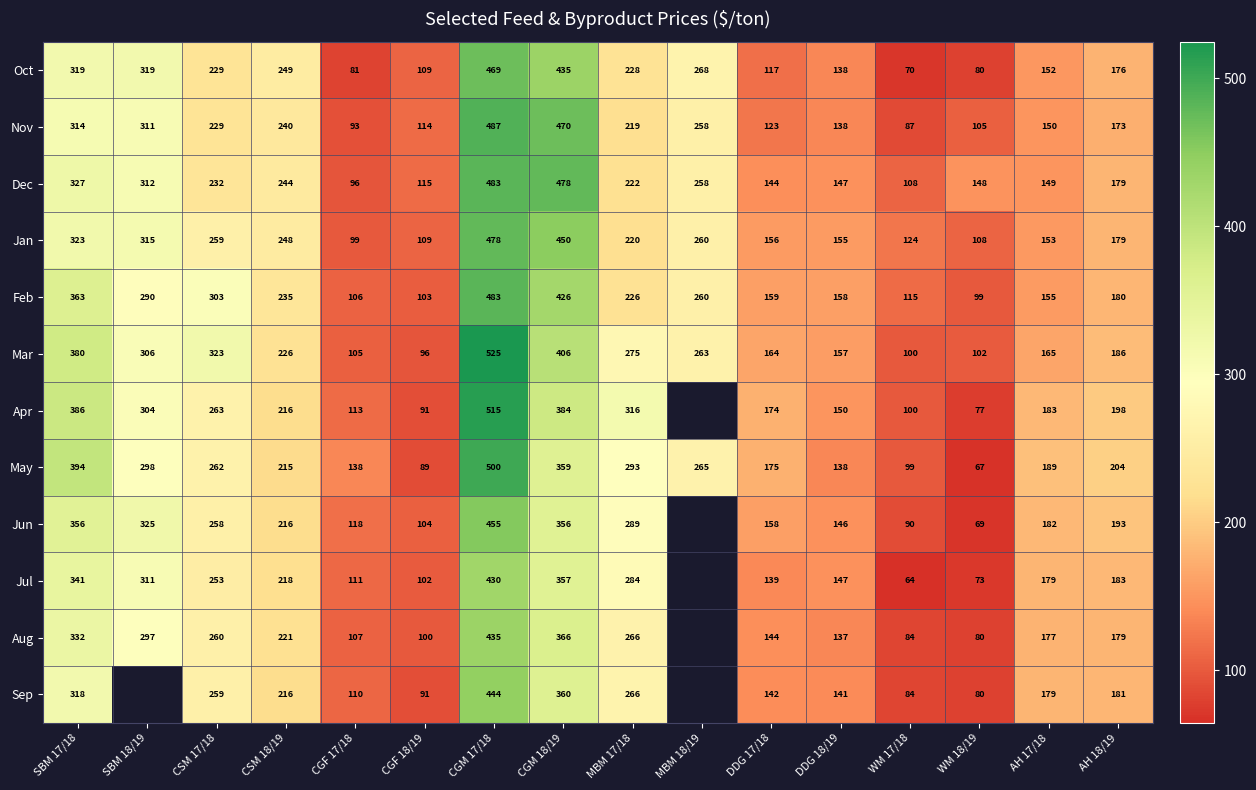

Count the number of categories in the chart.

16